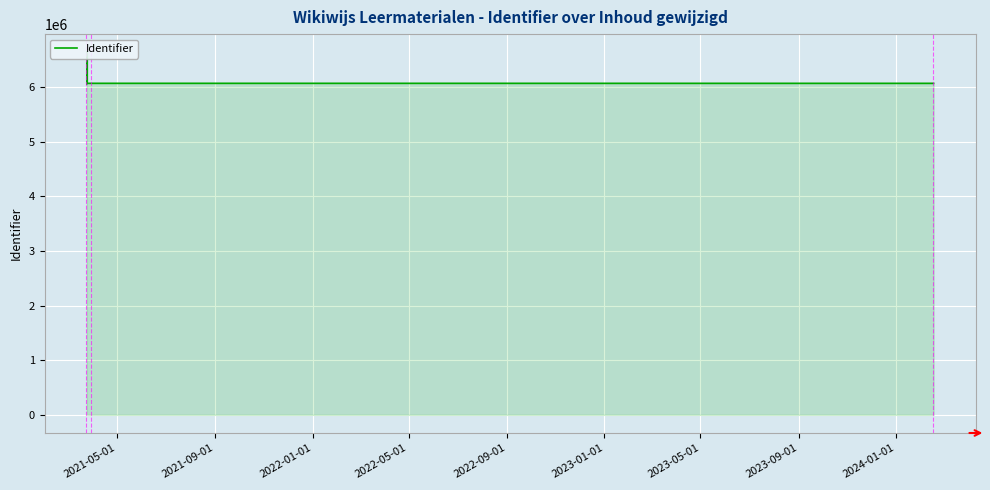

What position from the left is 2021-05-01?

1